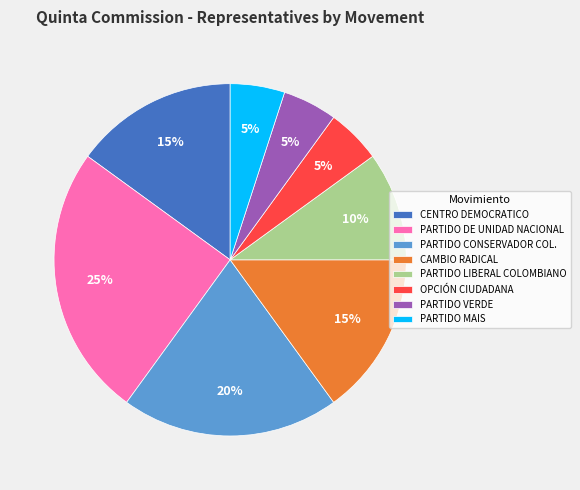

To the nearest percent, what is the difference between the PARTIDO DE UNIDAD NACIONAL and CENTRO DEMOCRATICO slice percentages?

10%